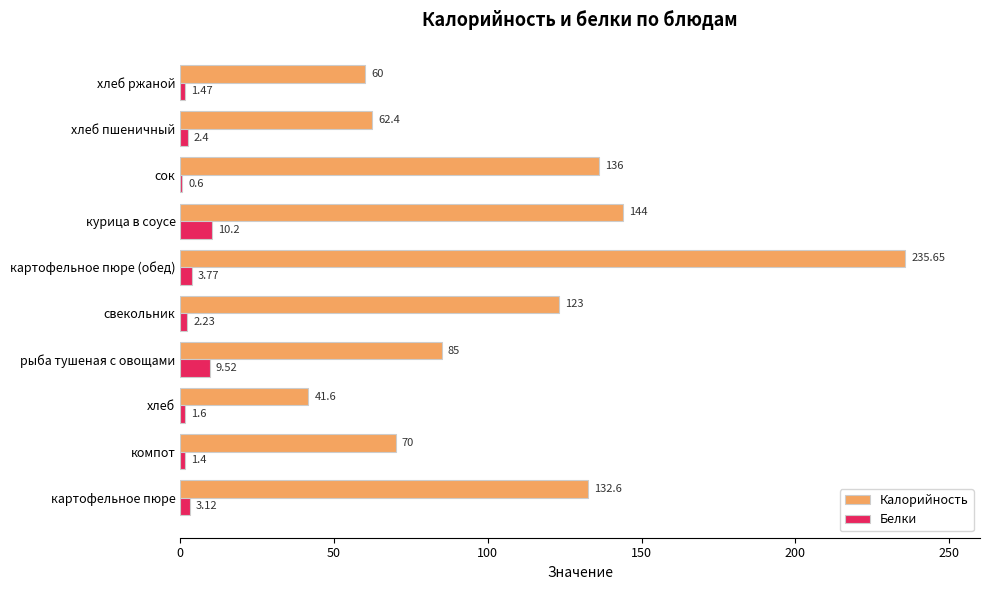

What is the sum of the Калорийность values at свекольник and хлеб ржаной?

183.0